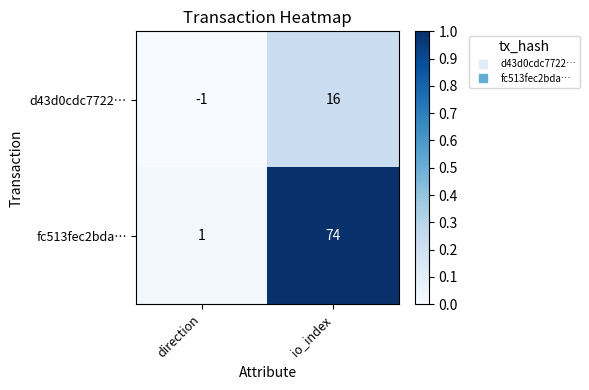

At which label is d43d0cdc7722… closest to 7?

direction